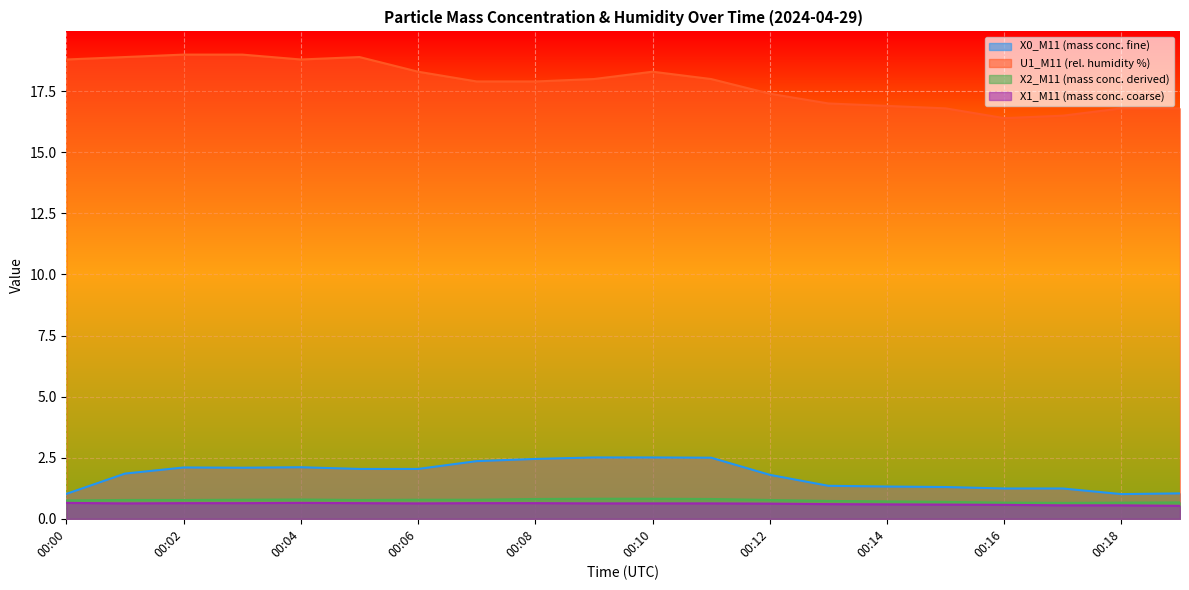

Where is U1_M11 (rel. humidity %) nearest to the value 17?

00:13